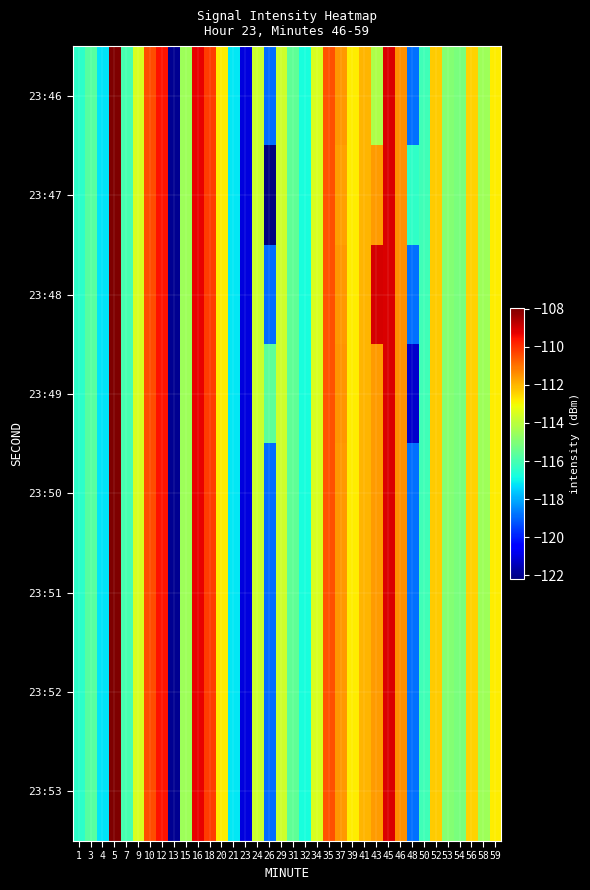

What is the maximum value shown in the chart?

-108.0